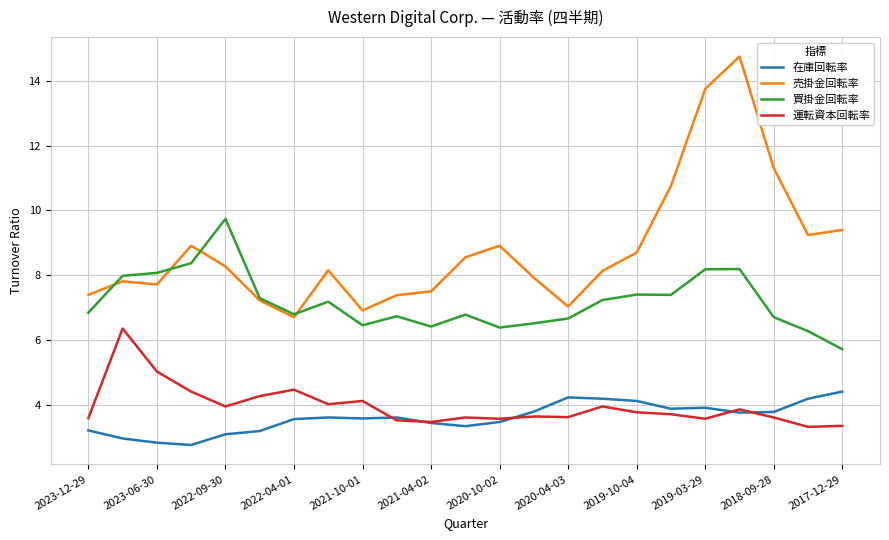

List the series in order of their peak value, lowest first.

在庫回転率, 運転資本回転率, 買掛金回転率, 売掛金回転率